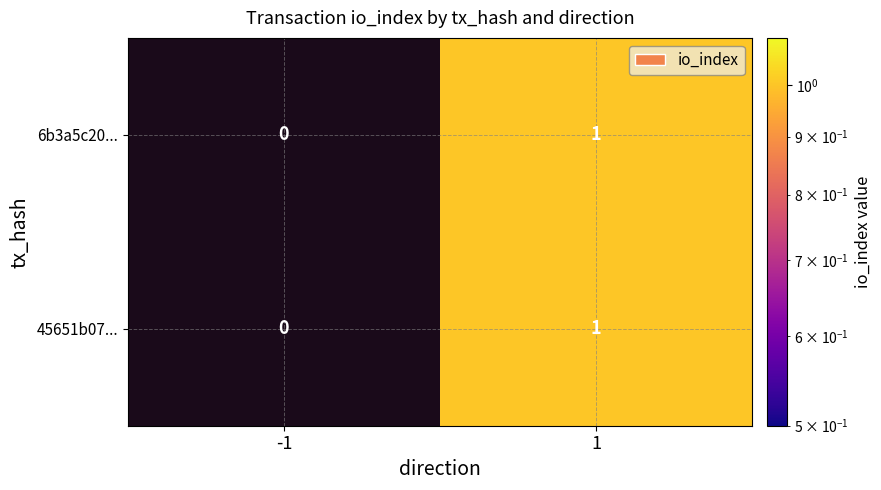

Is it true that 45651b07... equals 1 at 1?

True